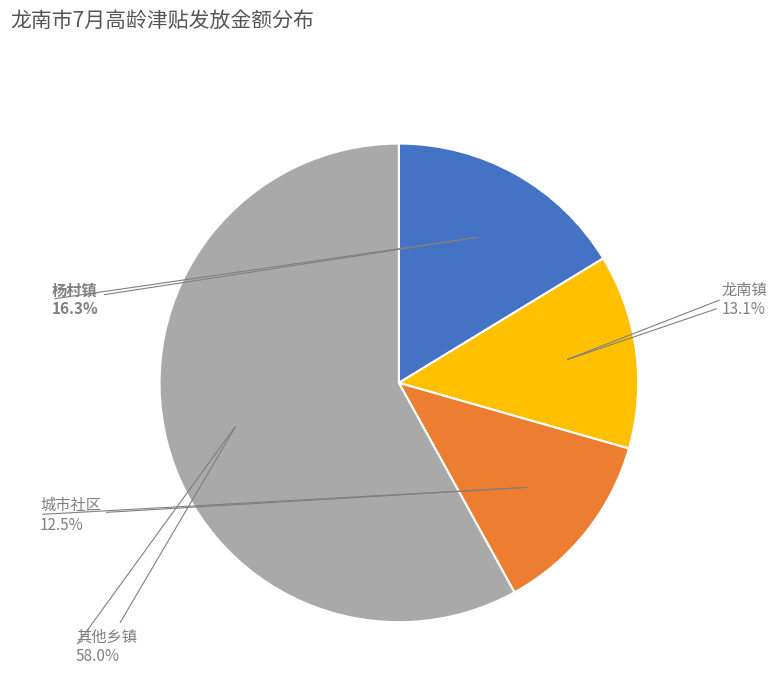

Is there any slice that represents more than half of the pie?

Yes